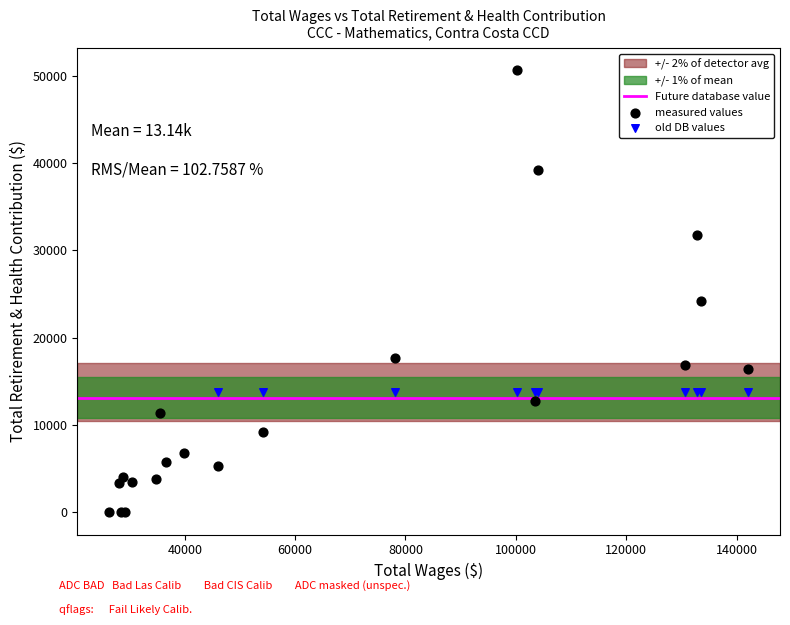

Which series contains the lowest Y value?

measured values